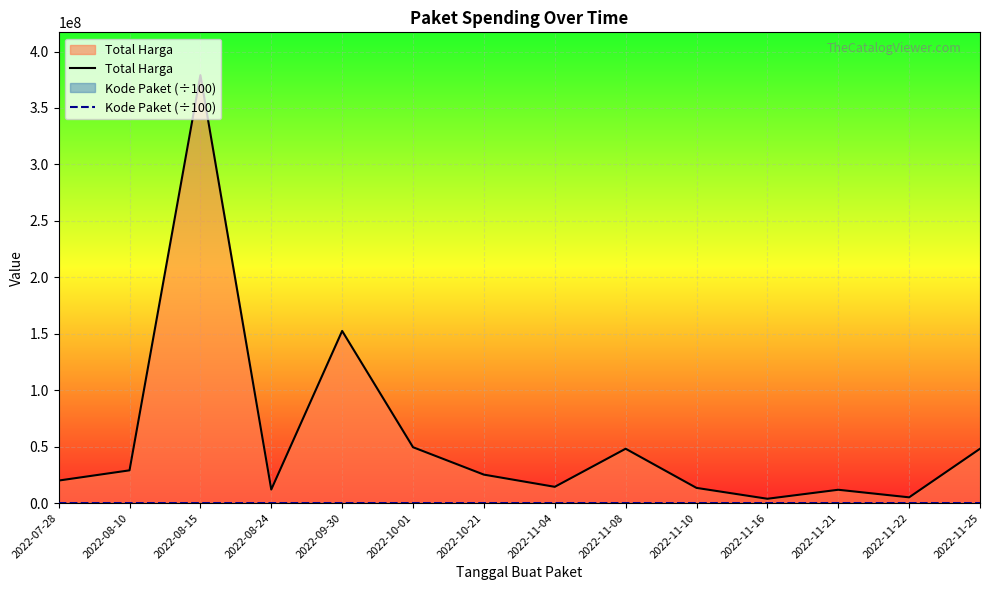

True or false: Kode Paket (÷100) has more than 2 points higher than both neighbors.

False